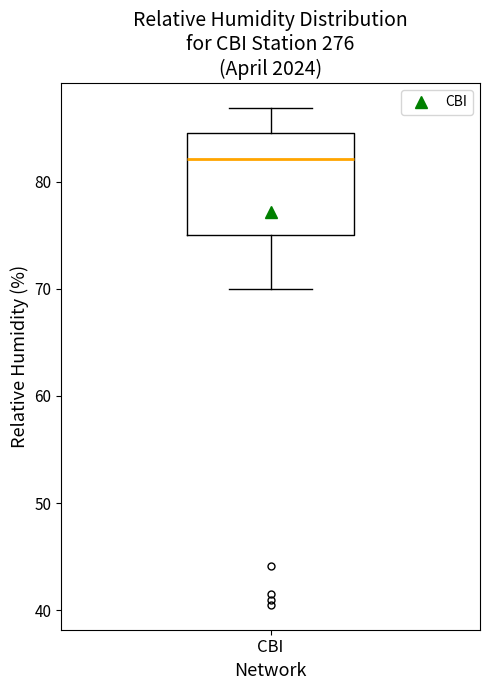

Where does the median line of the box for CBI sit on the y-axis? The values are not printed on the chart, so give them approximately, as read against the axis.

82